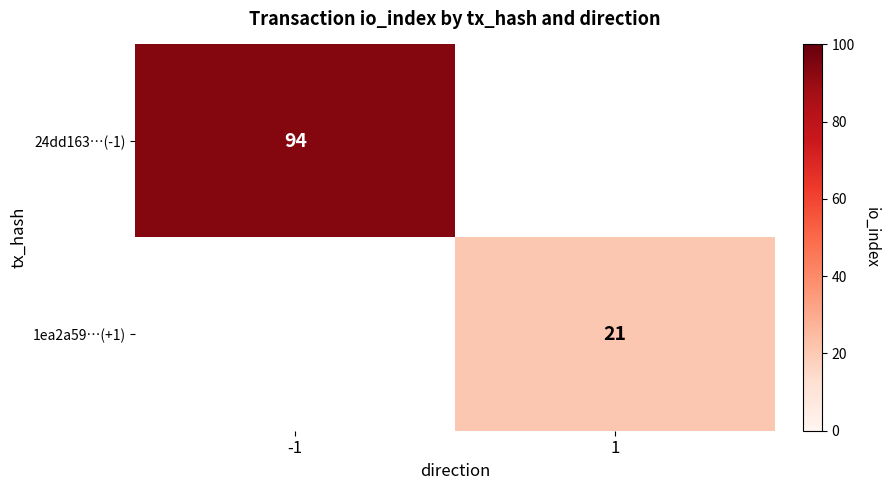

The value of 1ea2a59…(+1) at 1 is 11.2. True or false?

False